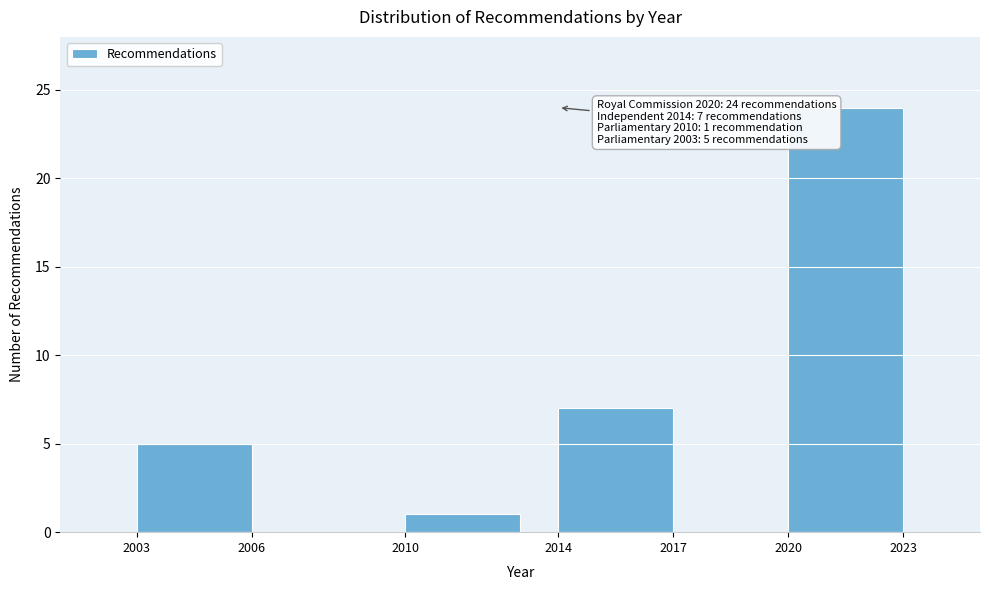

Reading left to right, list all the values displayed in this chart.

2003=5	2010=1	2014=7	2020=24